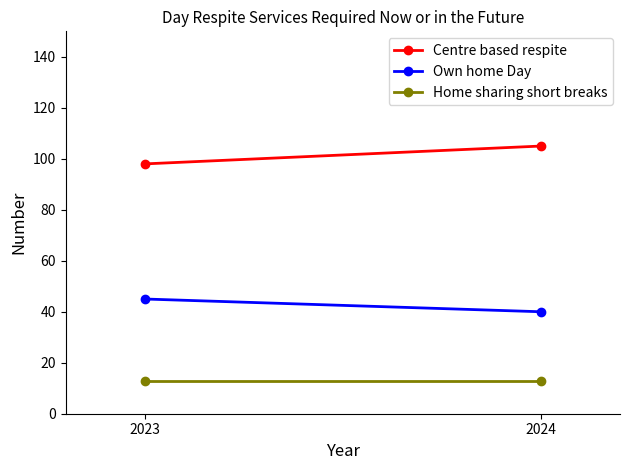

What are all the series names shown in the legend?

Centre based respite, Own home Day, Home sharing short breaks